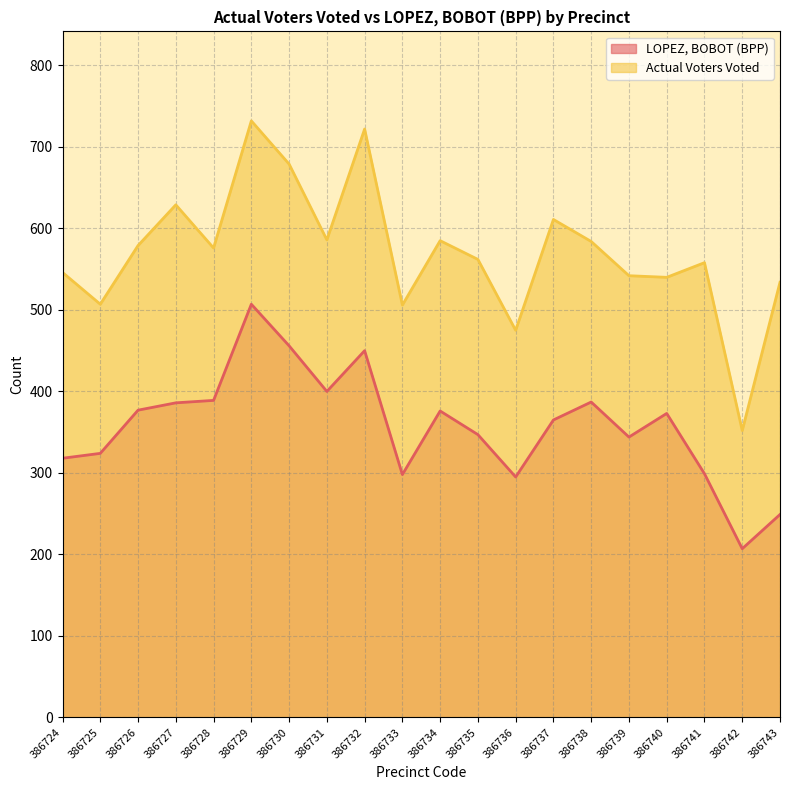

Where is Actual Voters Voted nearest to the value 542?

386739